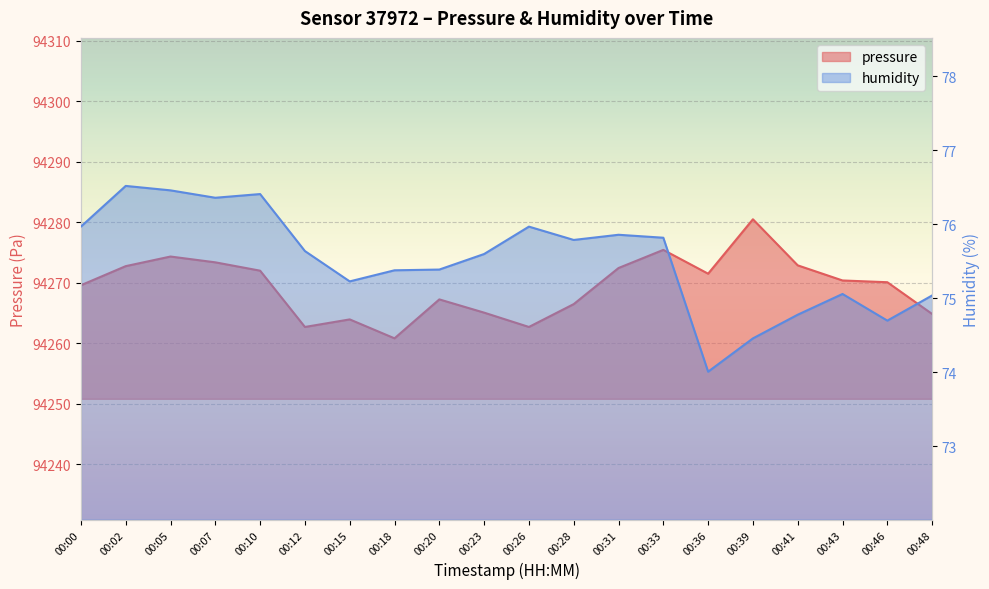

At how many categories does at least one series exceed 35798?

20